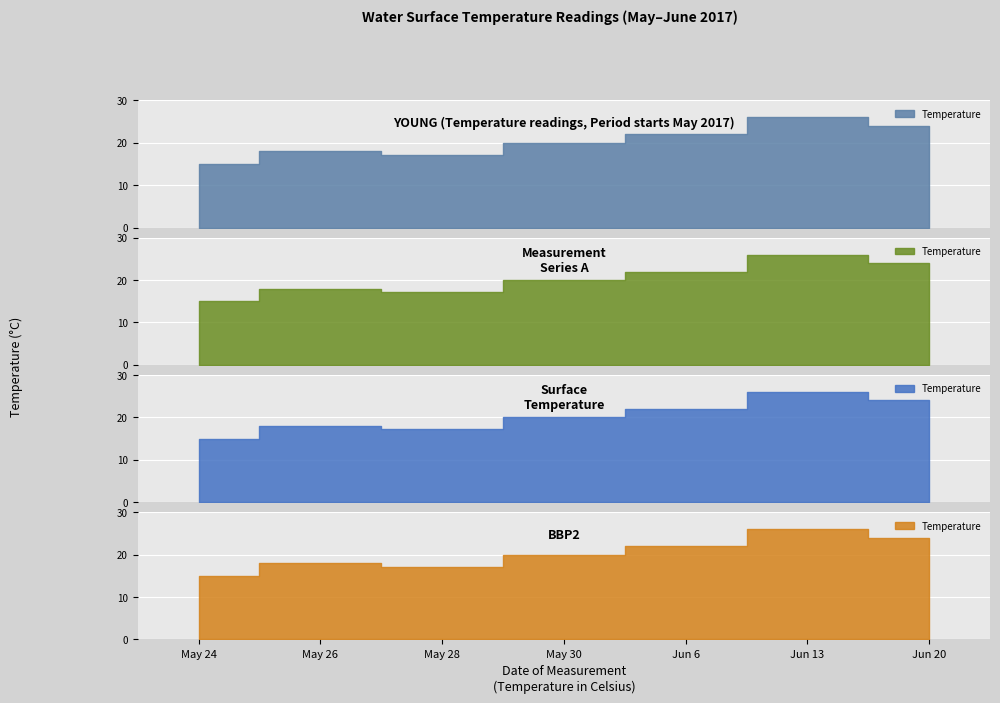

List the labels in order of value, largest first.

Jun 13, Jun 20, Jun 6, May 30, May 26, May 28, May 24